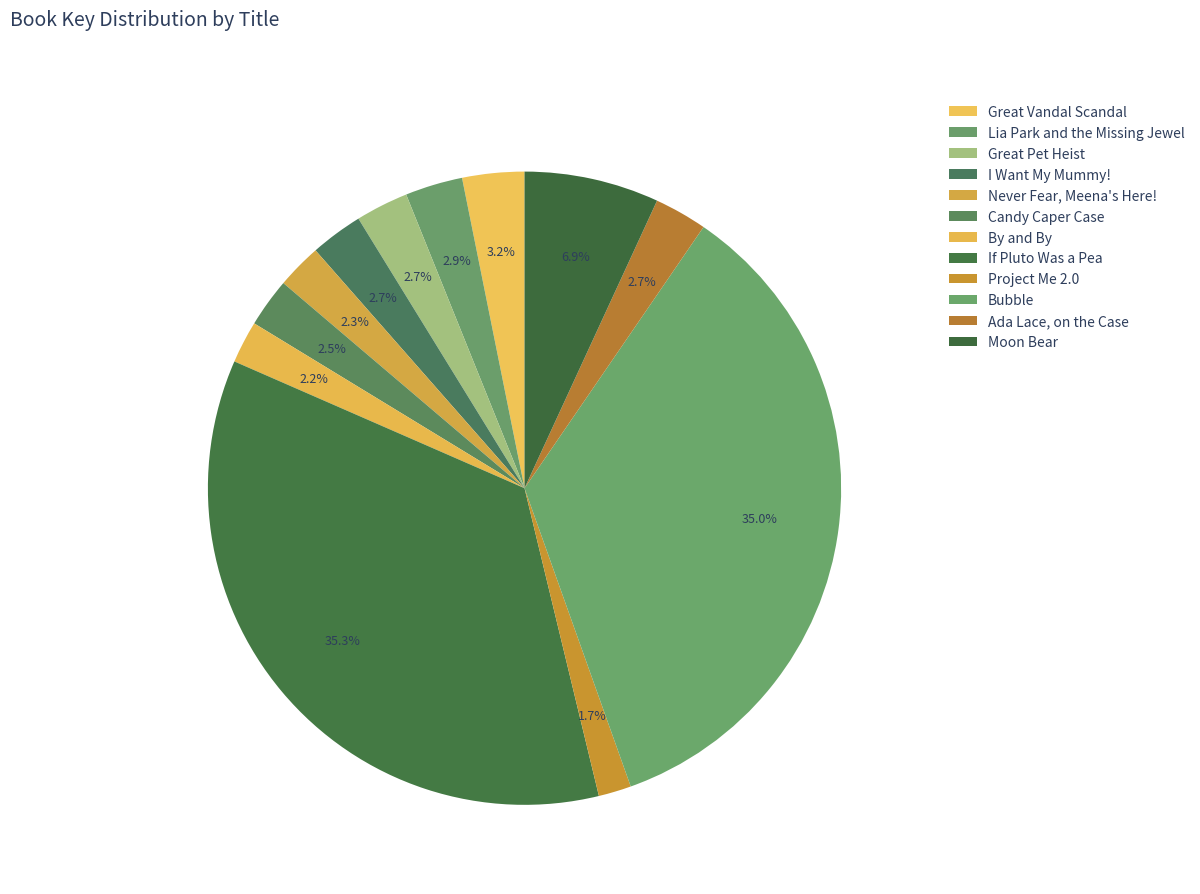

How many segments does this pie chart have?

12